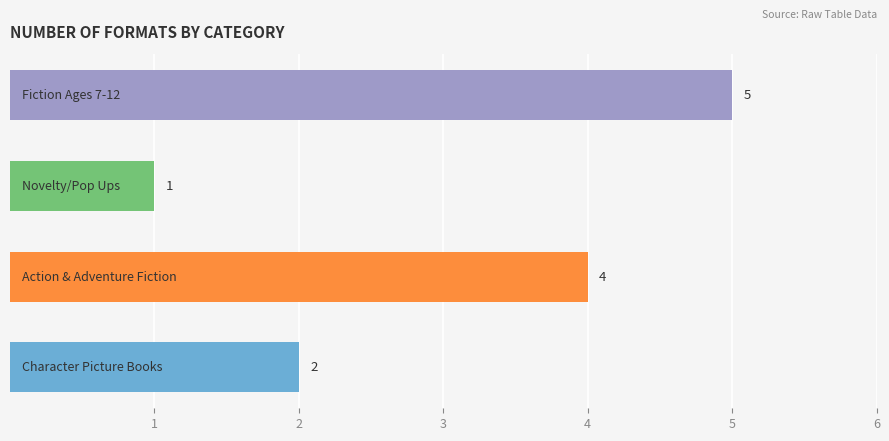

How many values are between 2 and 5?

3